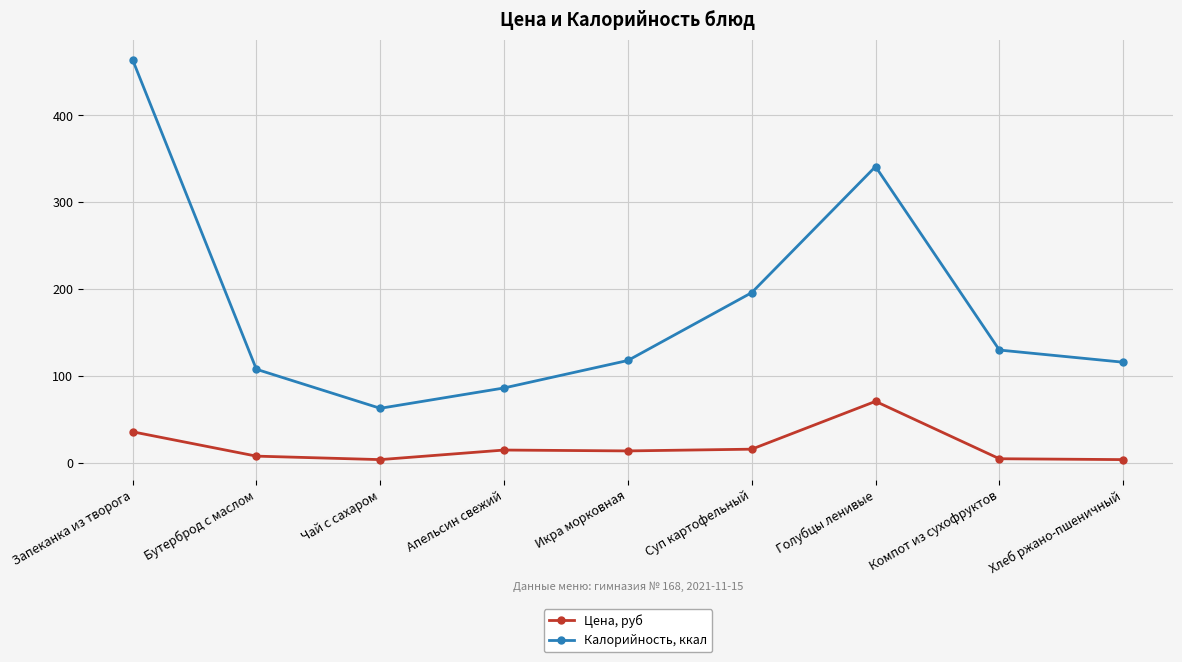

How many series are shown in this chart?

2